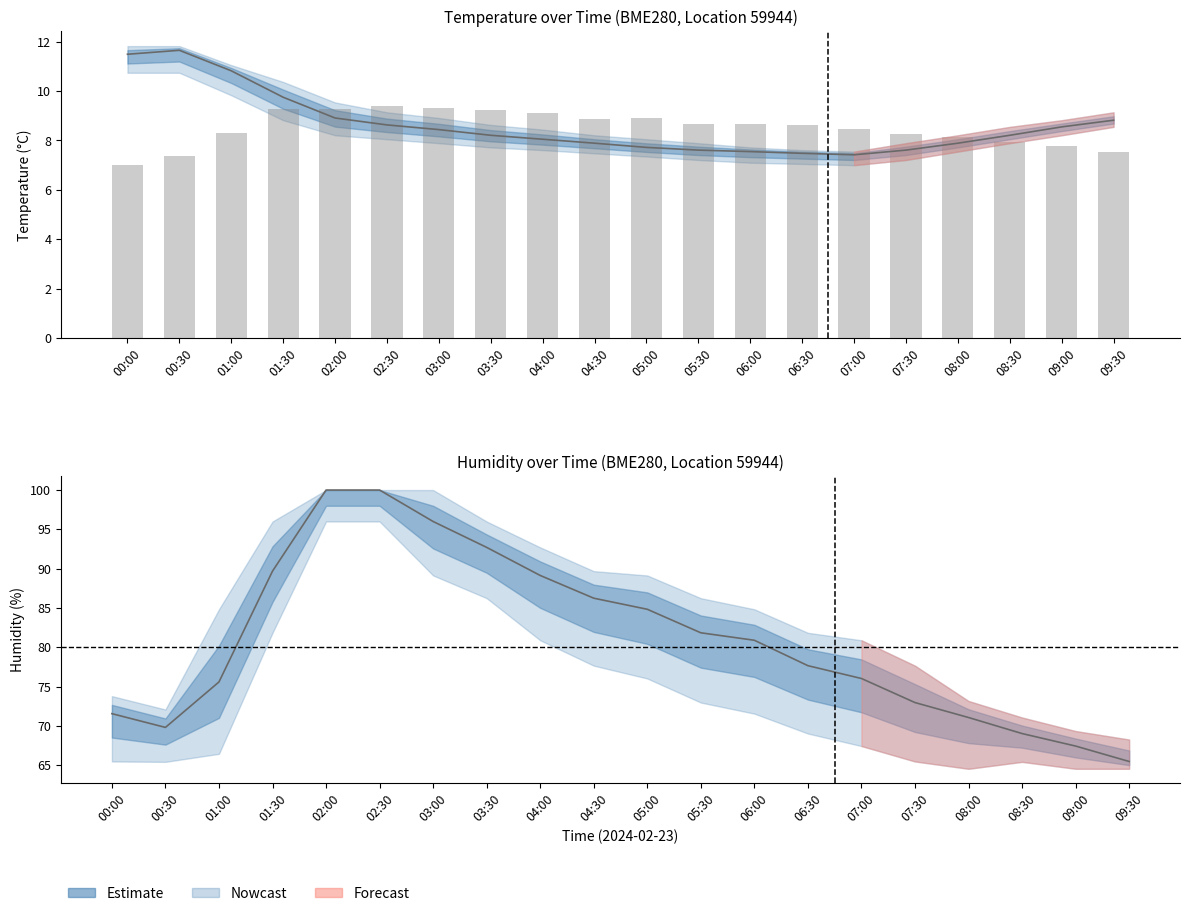

What is the approximate value of temperature_upper at 03:00?

8.9